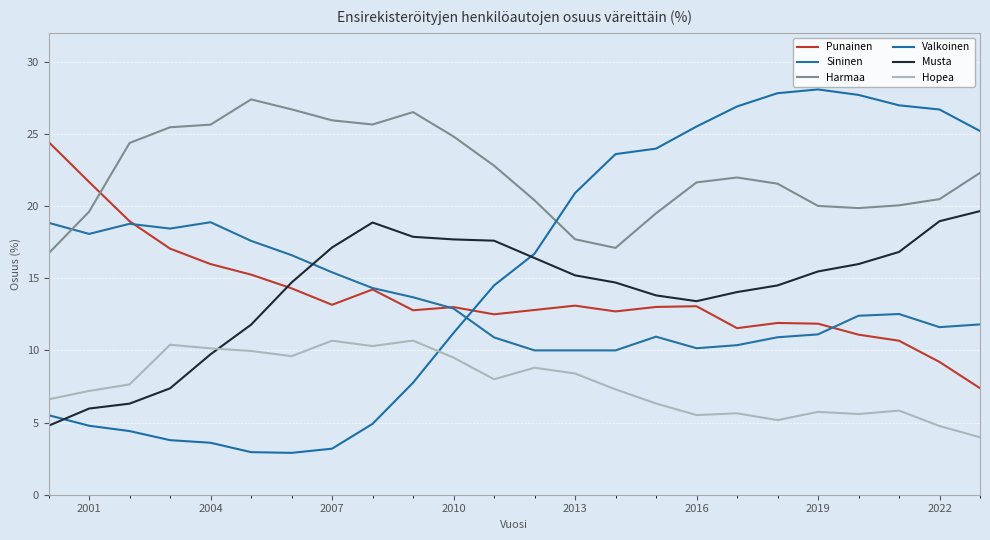

Which series has the widest spread of values?

Valkoinen